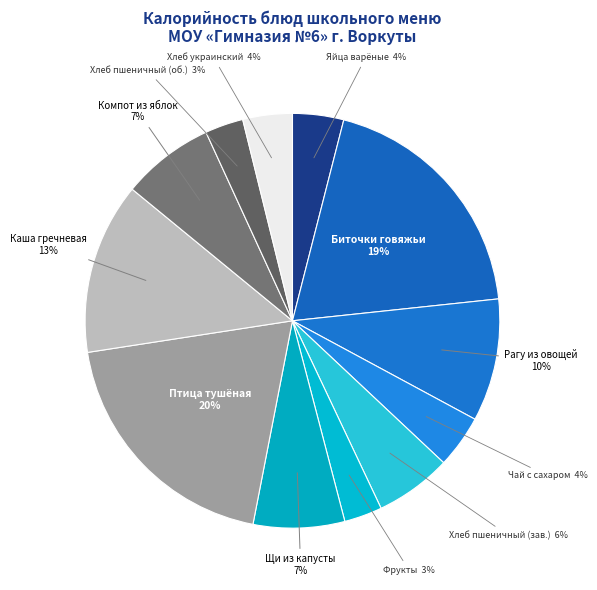

Do Хлеб пшеничный (об.) and Хлеб украинский together represent more than half of the pie?

No